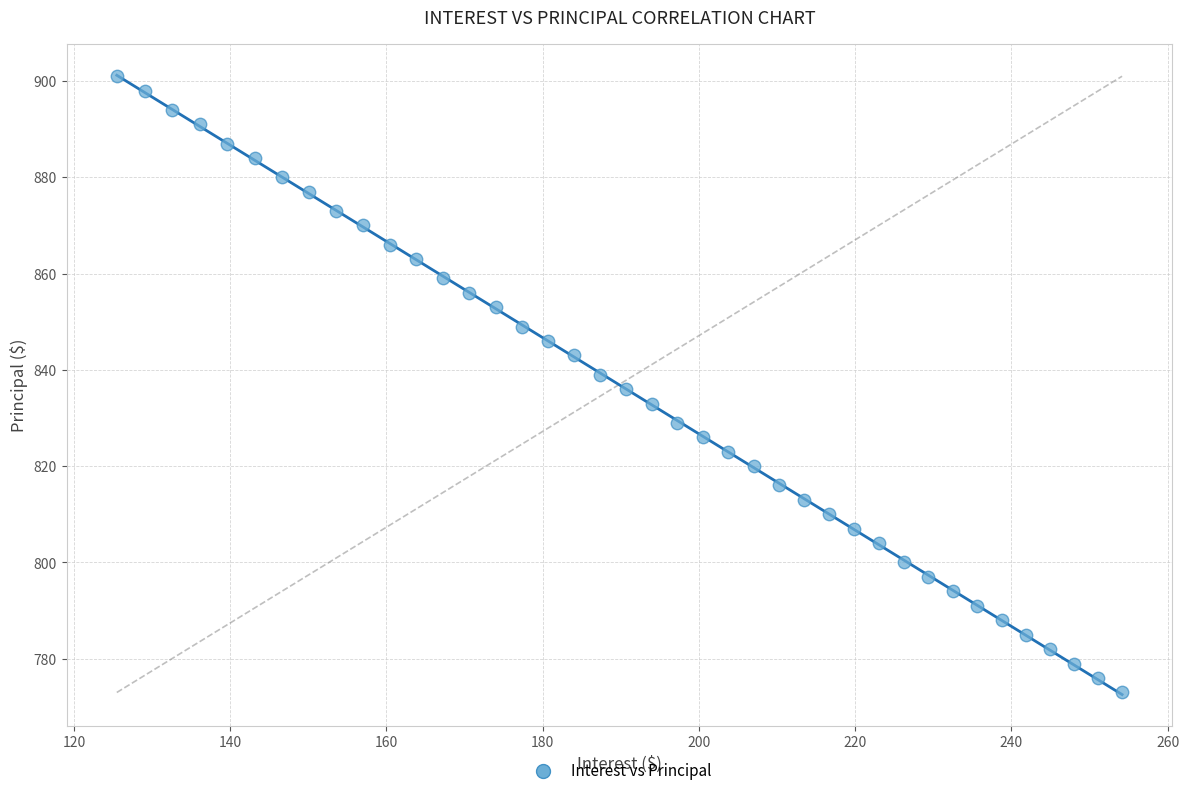

What is the range of Y values (max minus min)?

128